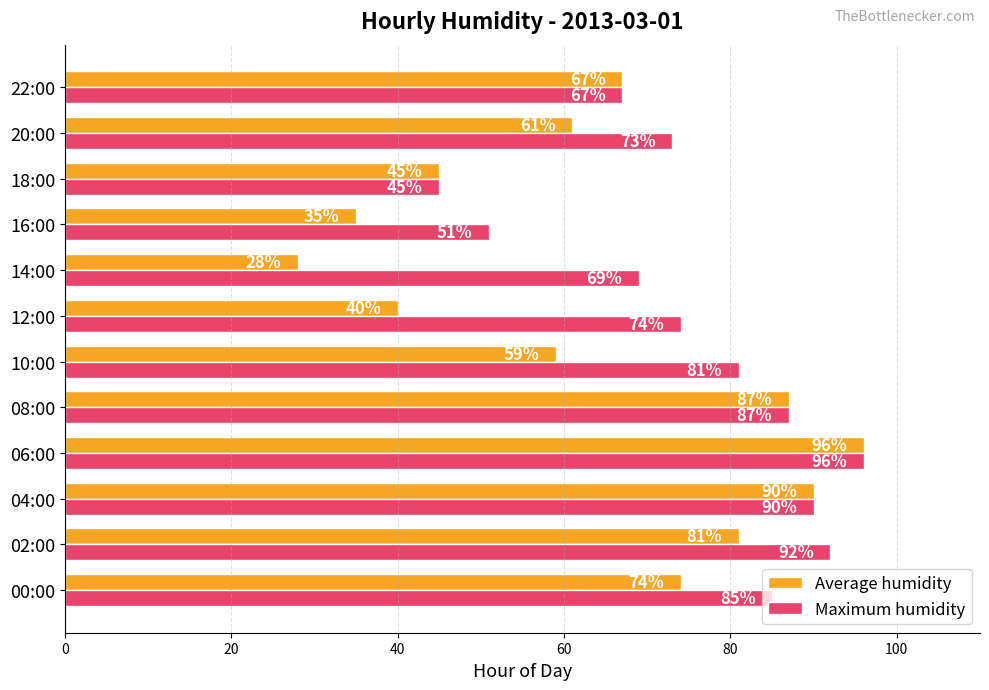

What is the sum of all Average humidity values?

763